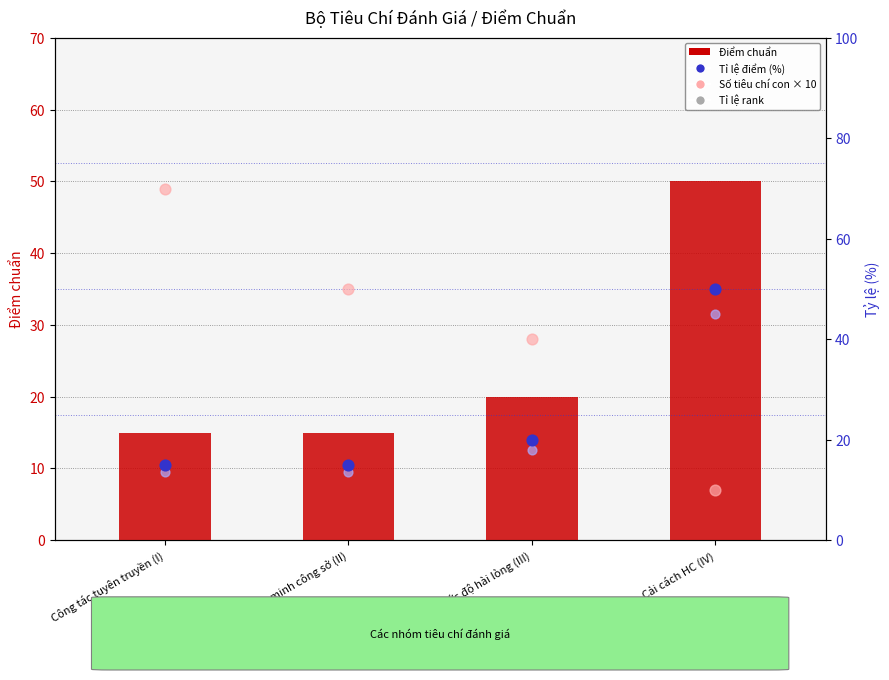

Which series has the largest total across all categories?

Số tiêu chí con × 10